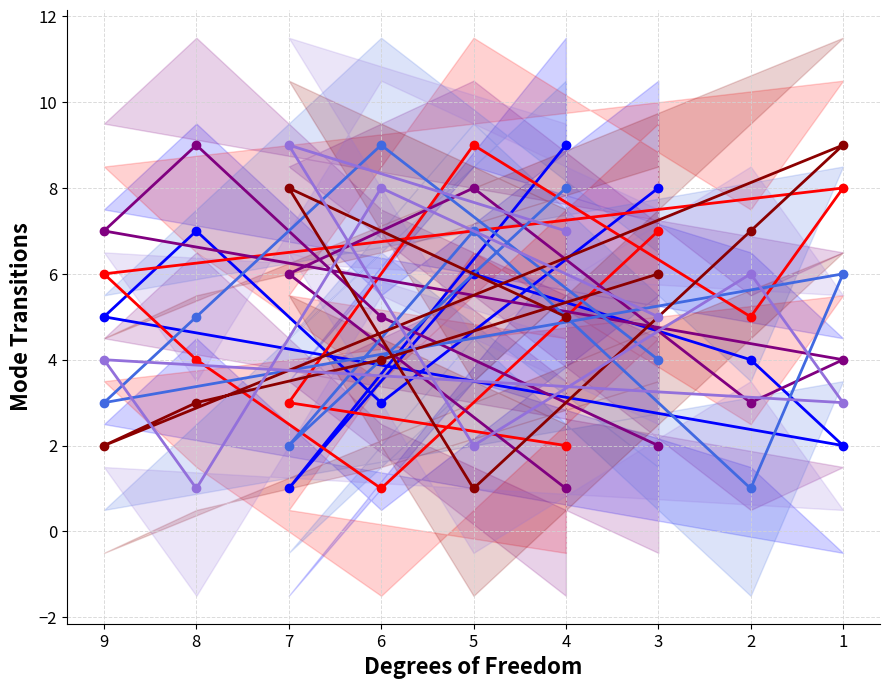

Reading left to right, what are all the values shown in this chart?

col_8: 8	3	7	5	2	4	6	1	9
col_3: 7	1	4	6	8	5	9	3	2
col_2: 2	5	9	7	4	3	8	6	1
col_9: 4	9	5	3	6	1	7	2	8
col_5: 6	4	3	2	9	7	1	8	5
col_6: 5	8	1	4	3	6	2	9	7